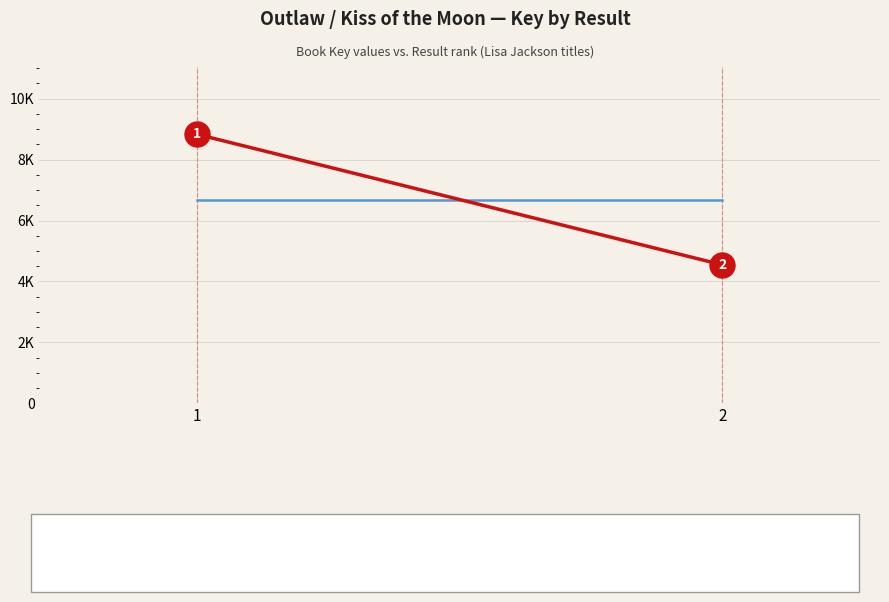

What value does the Key: Average Key value series have at 2?

6688.5